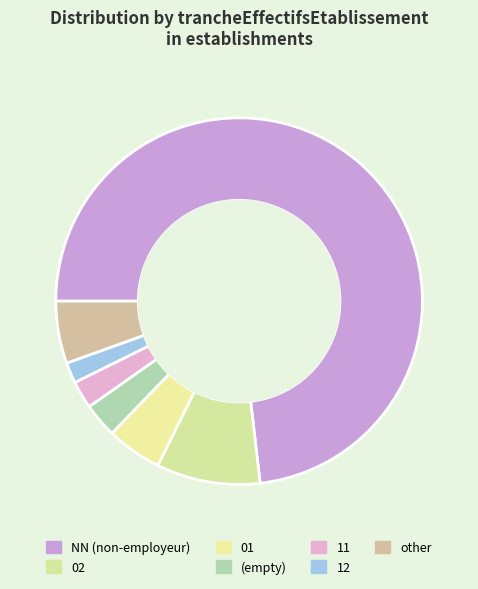

To the nearest percent, what is the average slice percentage?

14%